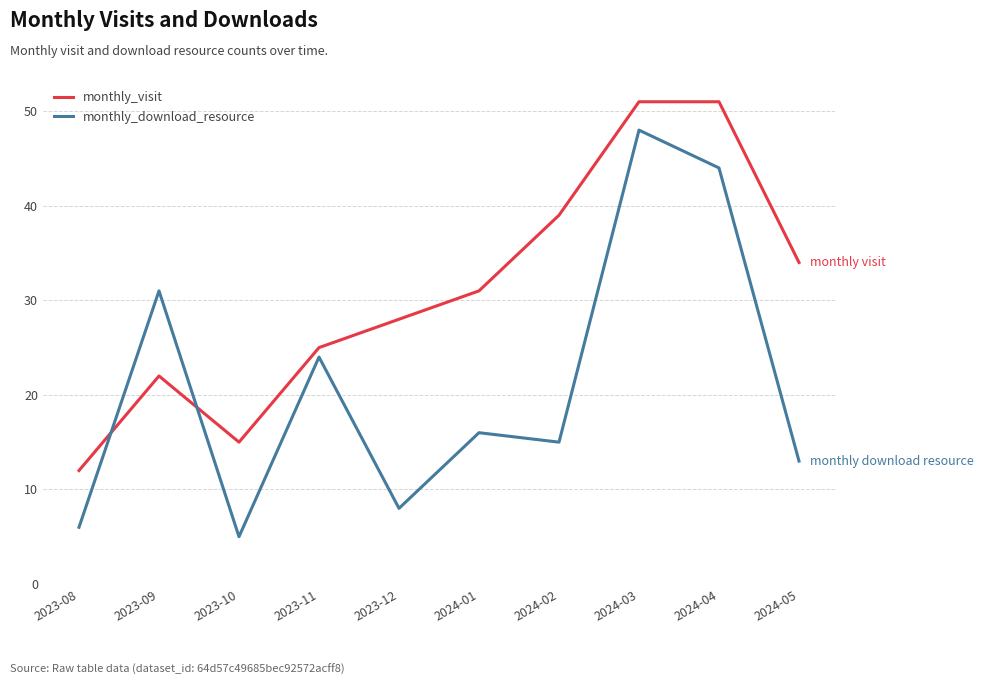

What is the difference between the maximum and minimum values in the monthly_visit series?

39